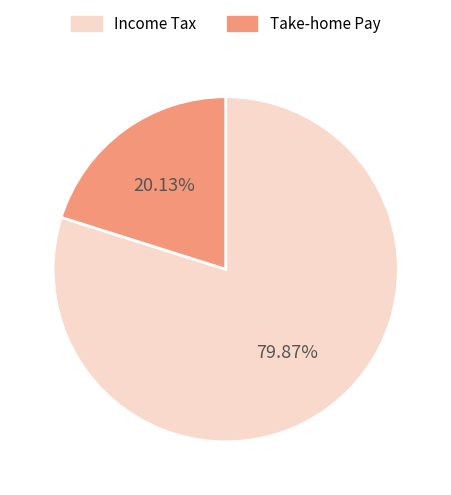

Combined, do Take-home Pay and Income Tax account for over 50%?

Yes